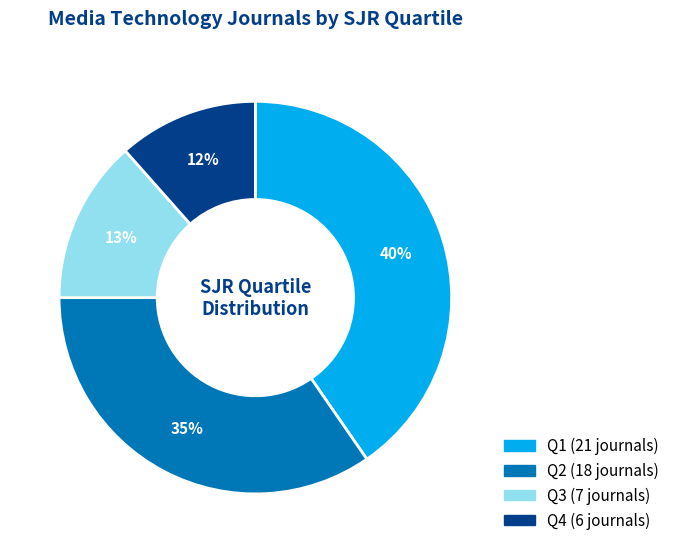

Do Q2 and Q1 together represent more than half of the pie?

Yes